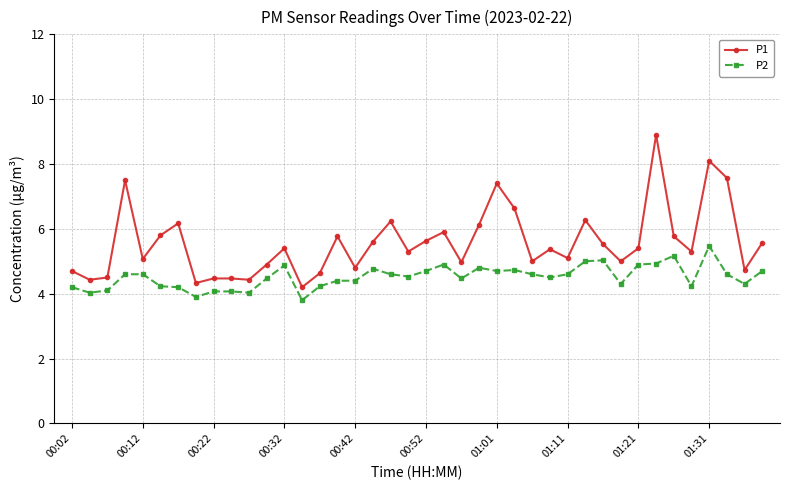

What is the average value of the P1 series?

5.6